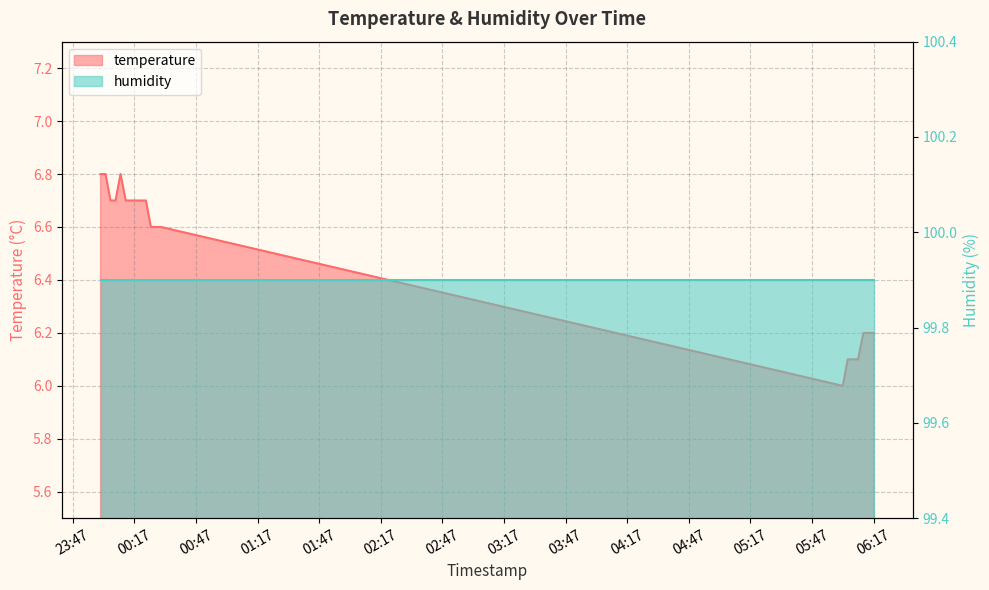

Between 2023-02-03T06:09:29 and 2023-02-03T00:29:58, which is larger?

2023-02-03T00:29:58